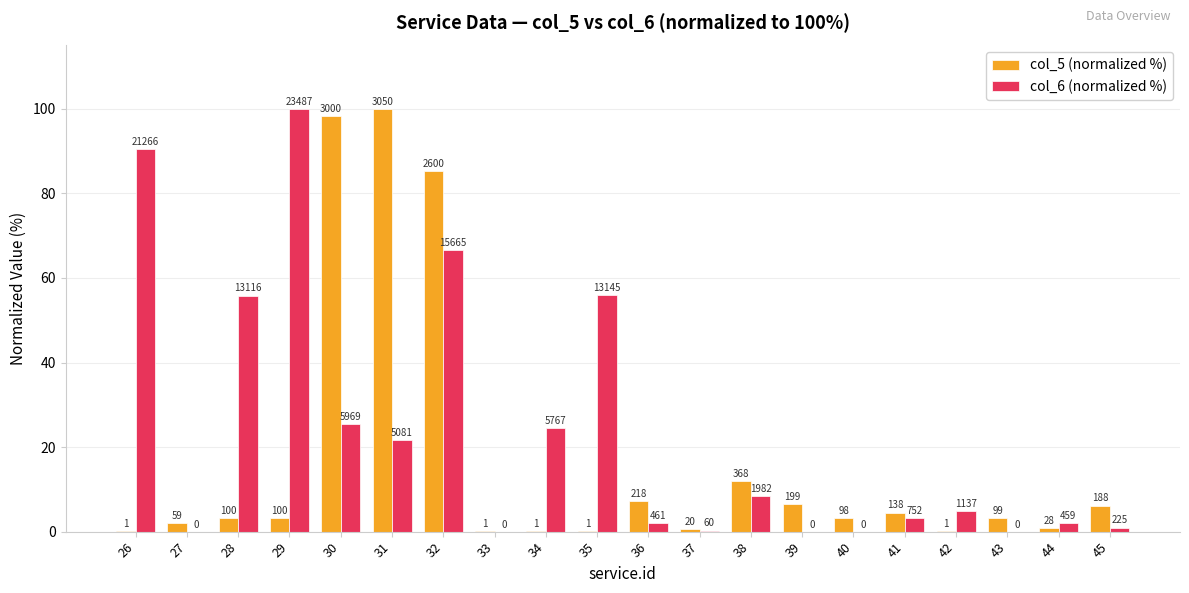

What are all the series names shown in the legend?

col_5 (normalized %), col_6 (normalized %)